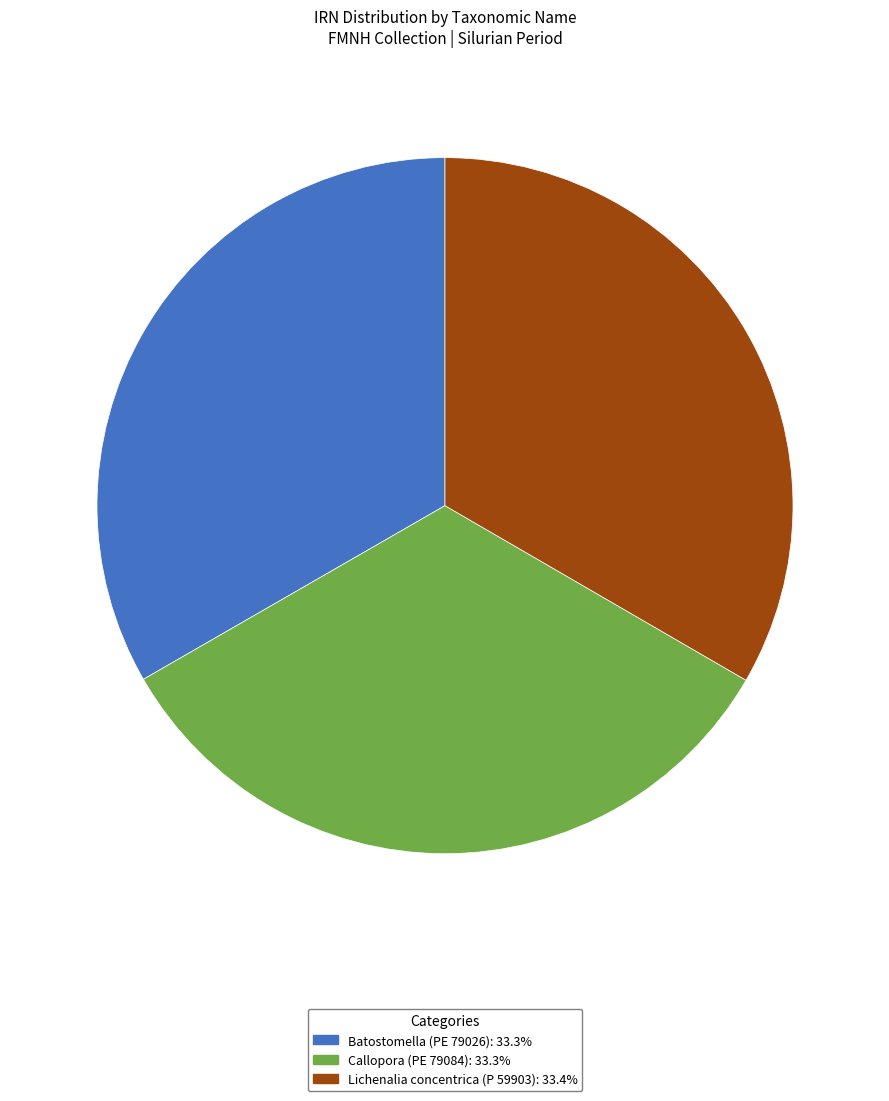

Is there any slice that represents more than half of the pie?

No